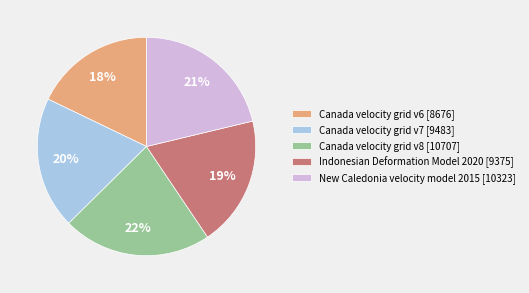

Combined, do Canada velocity grid v7 and Canada velocity grid v8 account for over 50%?

No